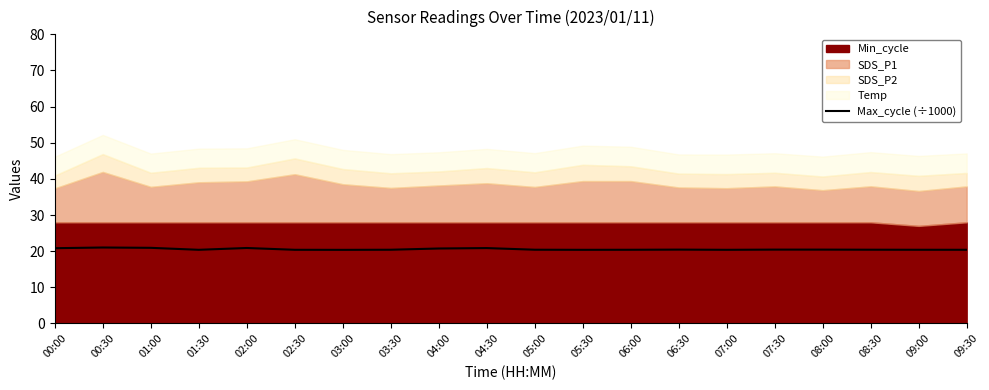

Reading right to left, what are all the values shown in this chart?

20.4	20.4	20.4	20.4	20.4	20.4	20.4	20.4	20.4	20.4	20.9	20.7	20.4	20.4	20.4	20.9	20.4	20.9	21.0	20.8